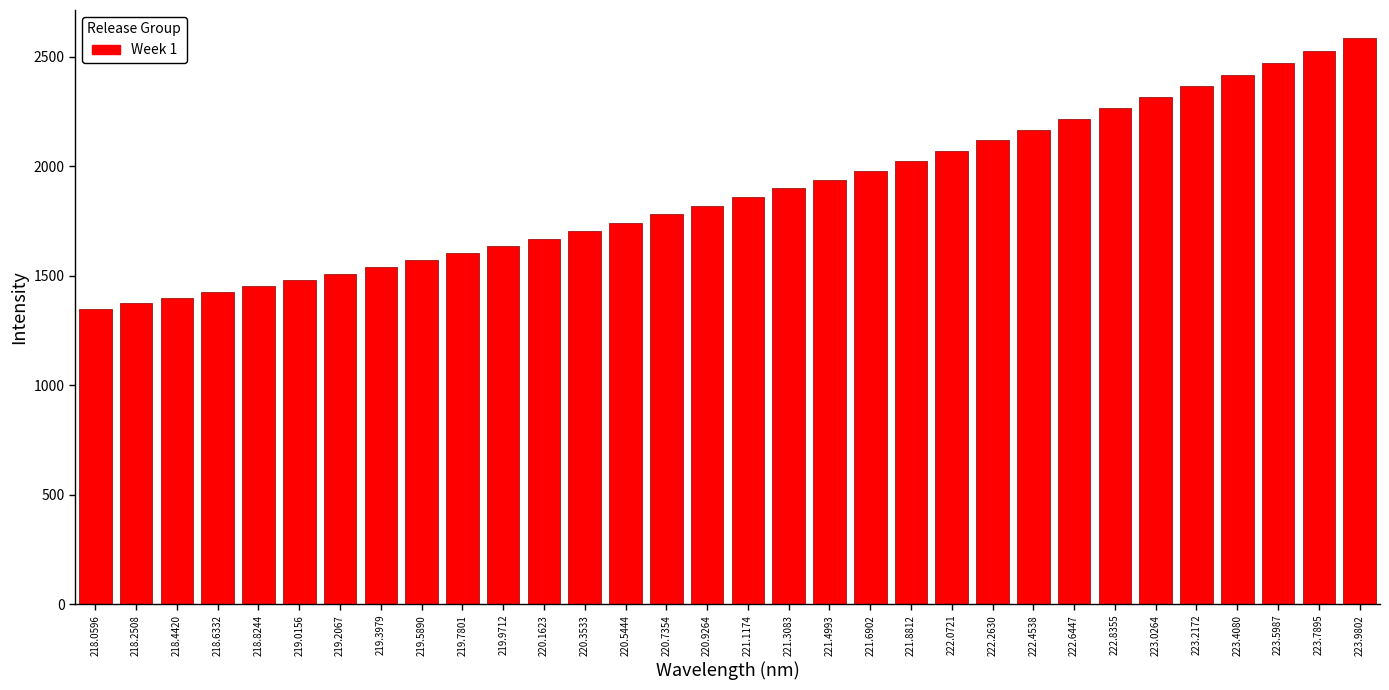

Approximately how many times larger is the value at 223.0264 compared to 222.6447?

1.0